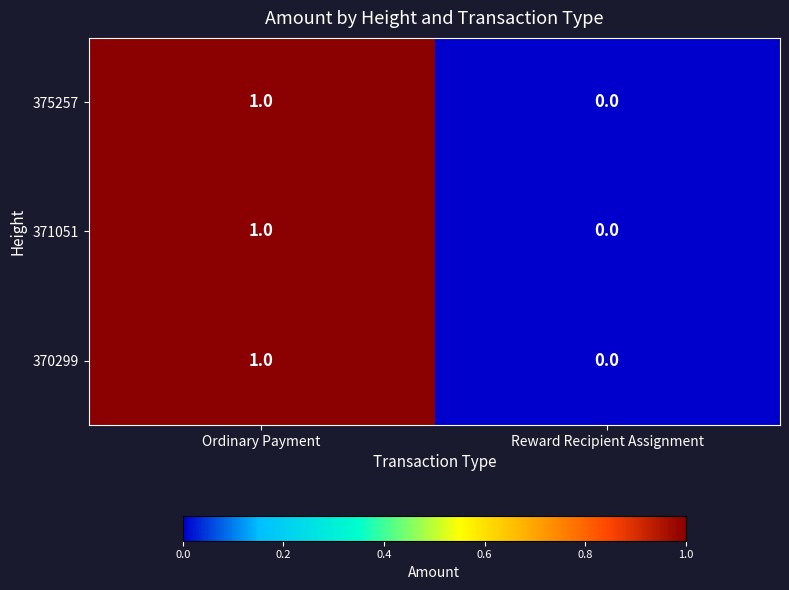

Is the value of 370299 at Reward Recipient Assignment greater than the value of 375257 at Ordinary Payment?

No